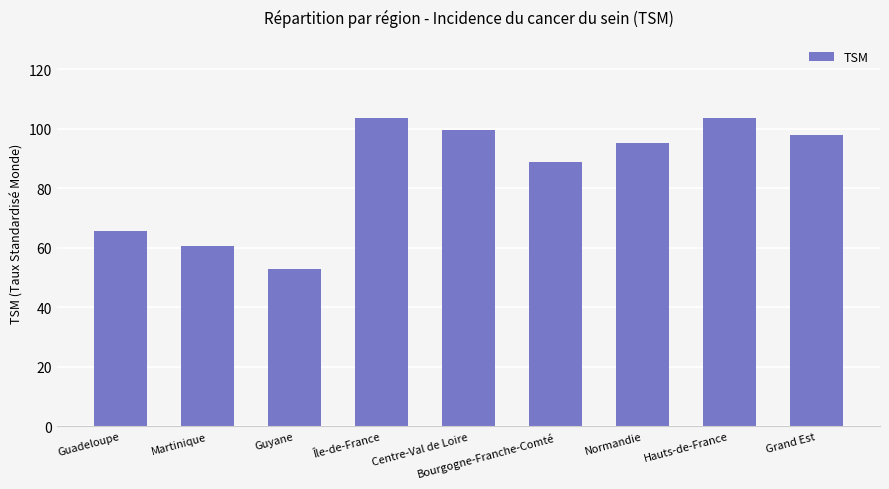

What is the sum of the values at Hauts-de-France and Martinique?

164.4